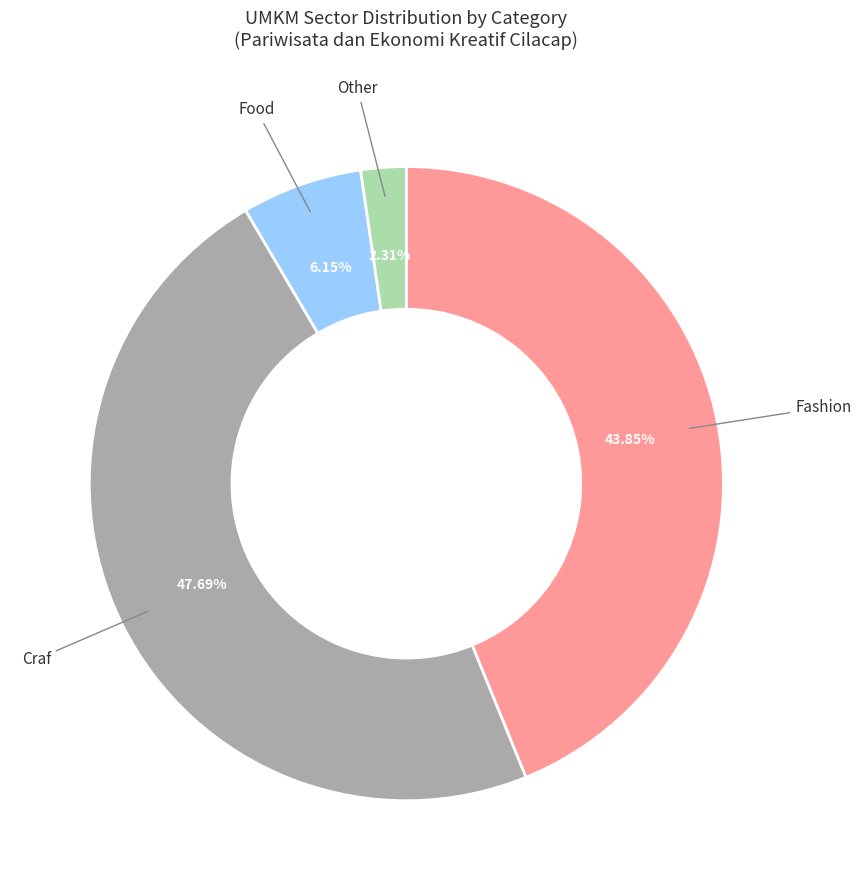

Is there any slice that represents more than half of the pie?

No